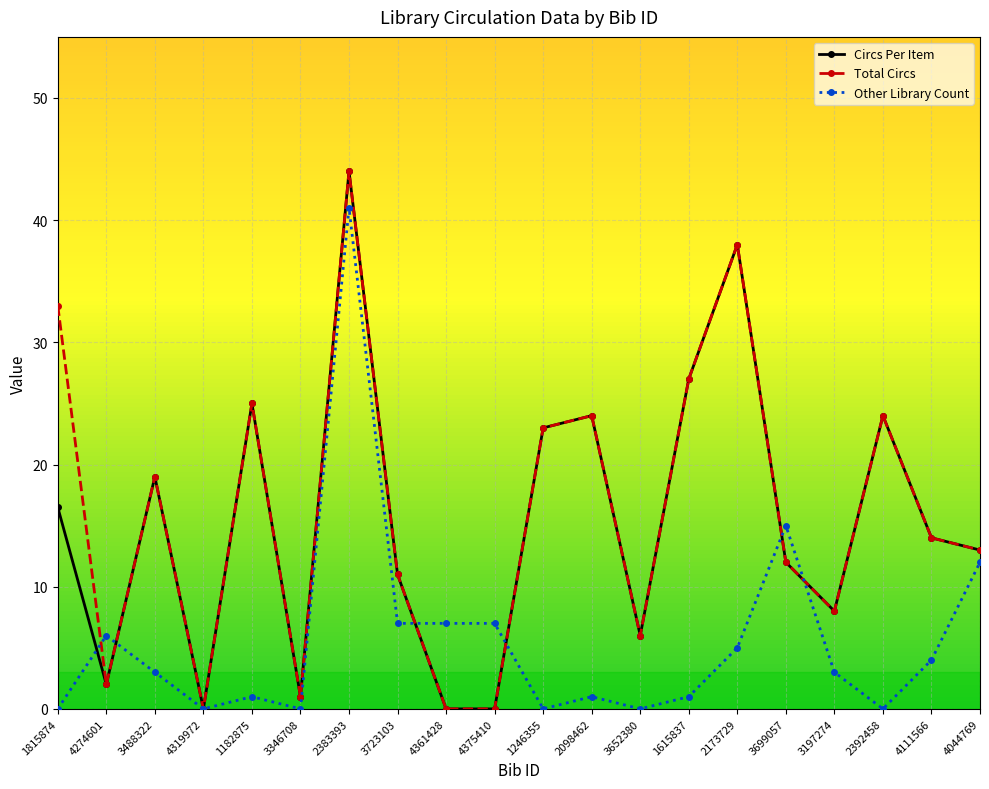

What is the label of the 20th point from the left?

4044769